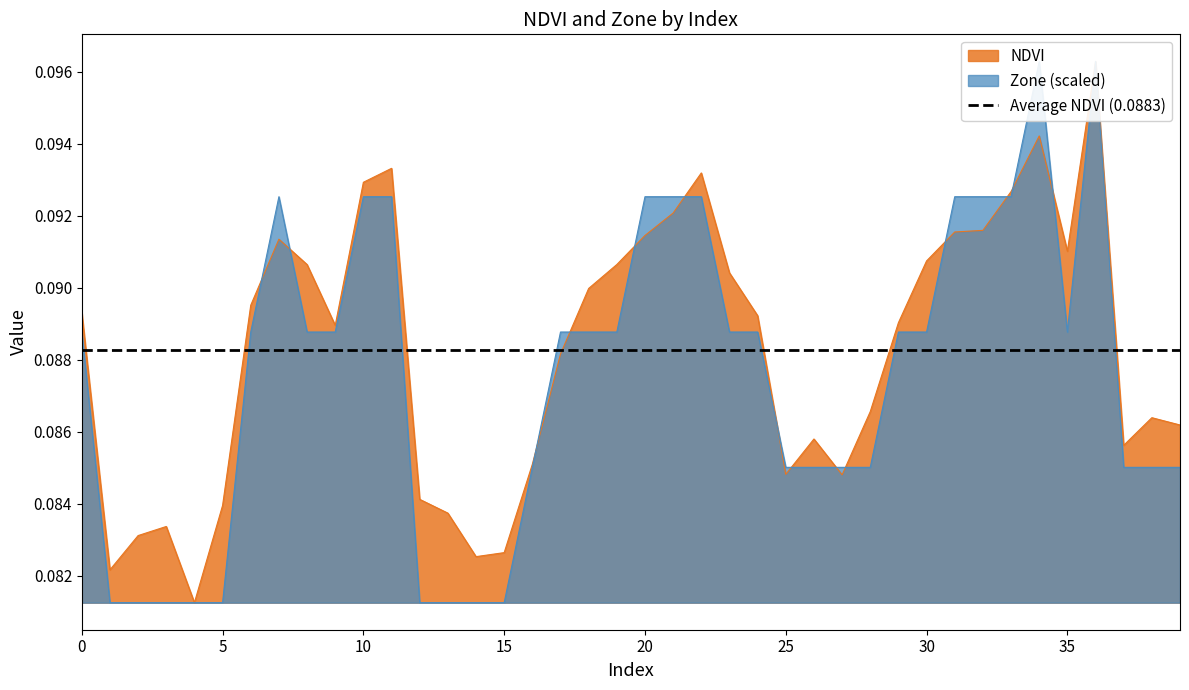

Is it true that NDVI equals 0.0 at 22?

False